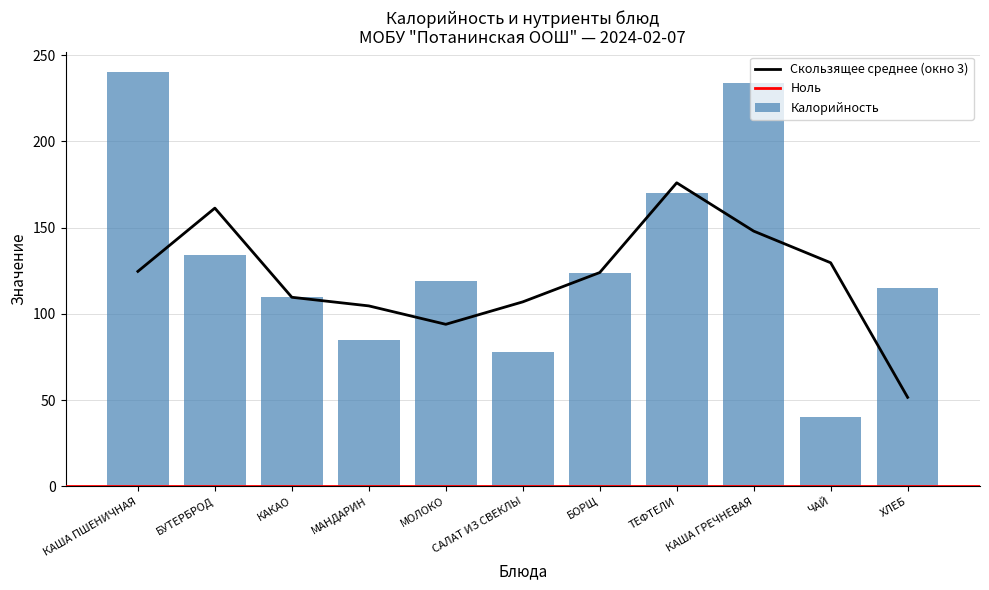

What value does the Калорийность series have at МОЛОКО?

119